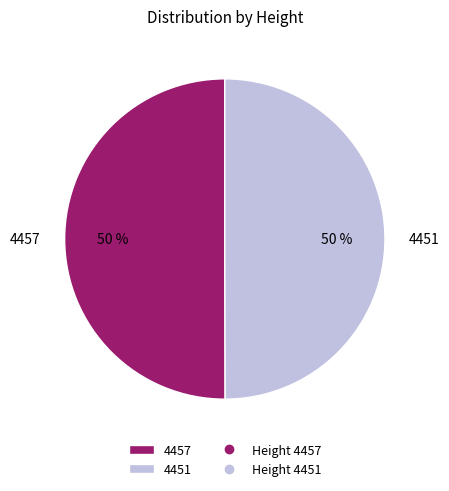

To the nearest percent, what percentage of the pie is 4451?

50%